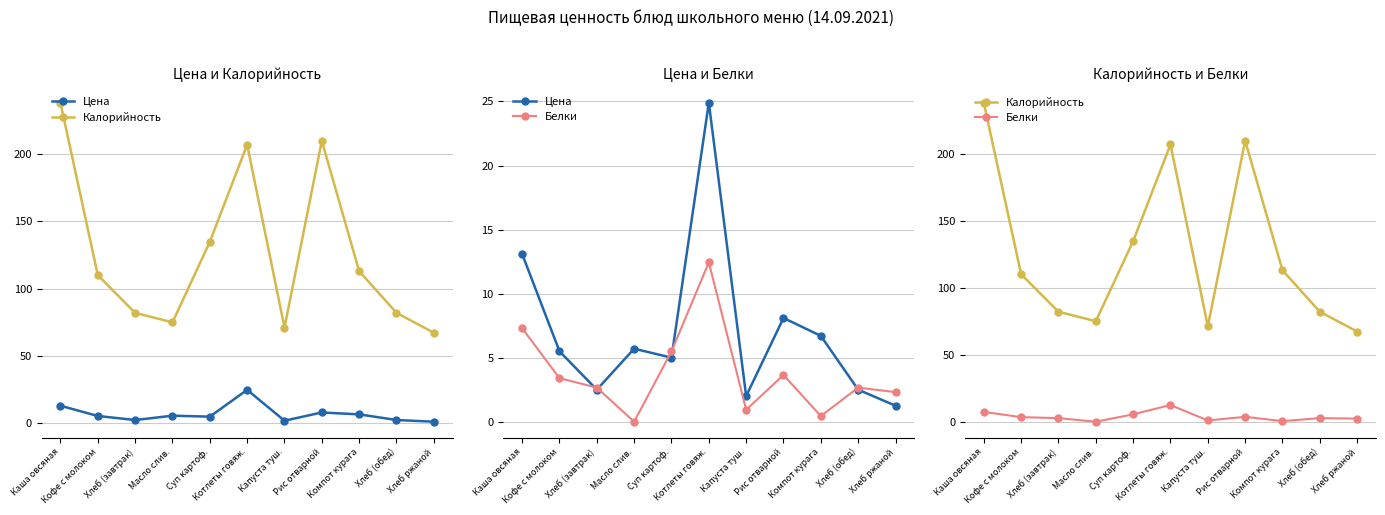

Reading left to right, transcribe all the data shown in this chart.

Цена: Каша овсяная=13.1	Кофе с молоком=5.5	Хлеб (завтрак)=2.5	Масло слив.=5.7	Суп картоф.=5.0	Котлеты говяж.=24.9	Капуста туш.=2.0	Рис отварной=8.1	Компот курага=6.7	Хлеб (обед)=2.5	Хлеб ржаной=1.2
Калорийность: Каша овсяная=238.0	Кофе с молоком=110.0	Хлеб (завтрак)=82.0	Масло слив.=75.0	Суп картоф.=134.8	Котлеты говяж.=206.9	Капуста туш.=71.2	Рис отварной=209.7	Компот курага=113.0	Хлеб (обед)=82.0	Хлеб ржаной=67.3
Белки: Каша овсяная=7.3	Кофе с молоком=3.4	Хлеб (завтрак)=2.7	Масло слив.=0.0	Суп картоф.=5.5	Котлеты говяж.=12.4	Капуста туш.=0.9	Рис отварной=3.6	Компот курага=0.4	Хлеб (обед)=2.7	Хлеб ржаной=2.3